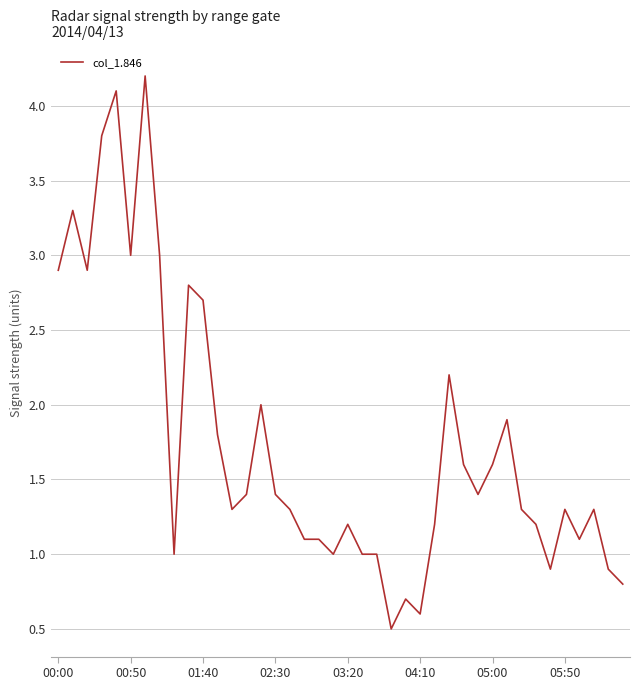

What is the smallest value displayed?

0.5